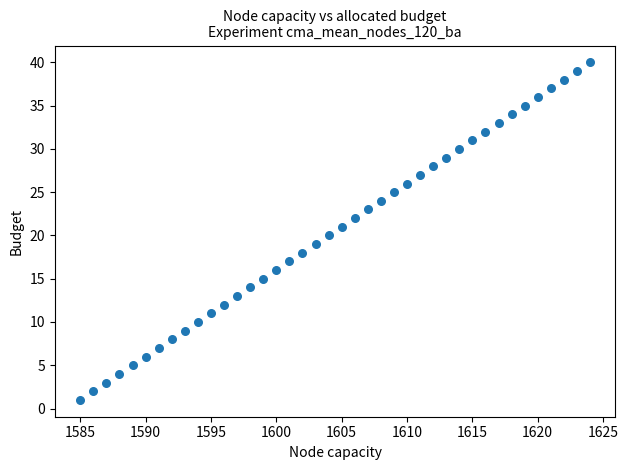

What is the range of Y values (max minus min)?

39